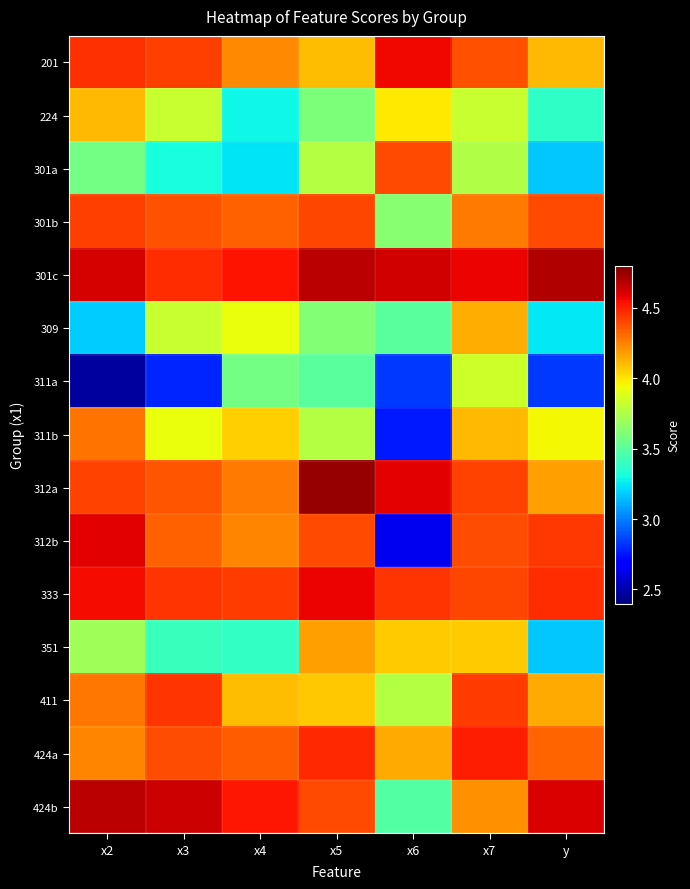

At x7, list the series in order from smallest to largest.

301a, 224, 311a, 351, 311b, 309, 424b, 301b, 201, 312b, 333, 312a, 411, 424a, 301c